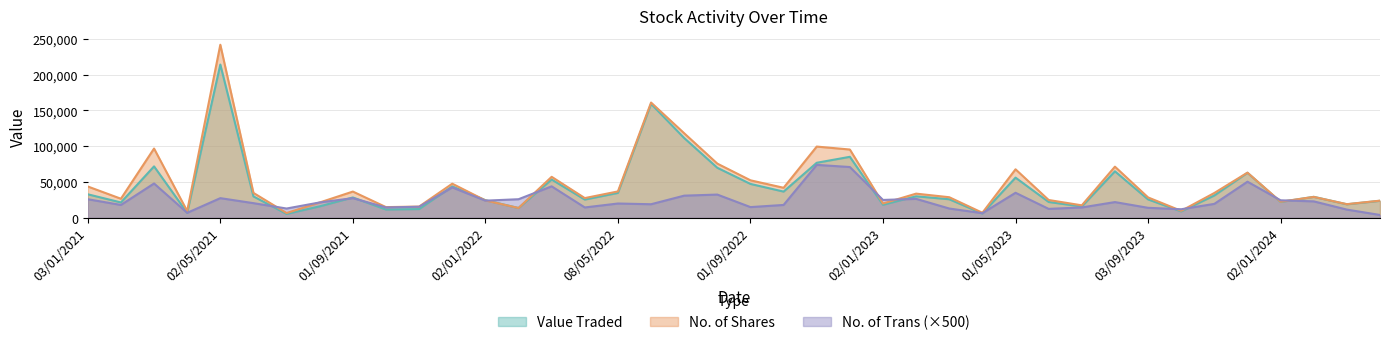

What is the greatest value displayed?

241909